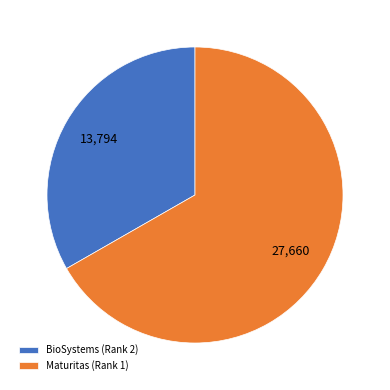

What is the smallest slice in the pie chart?

BioSystems (Rank 2)